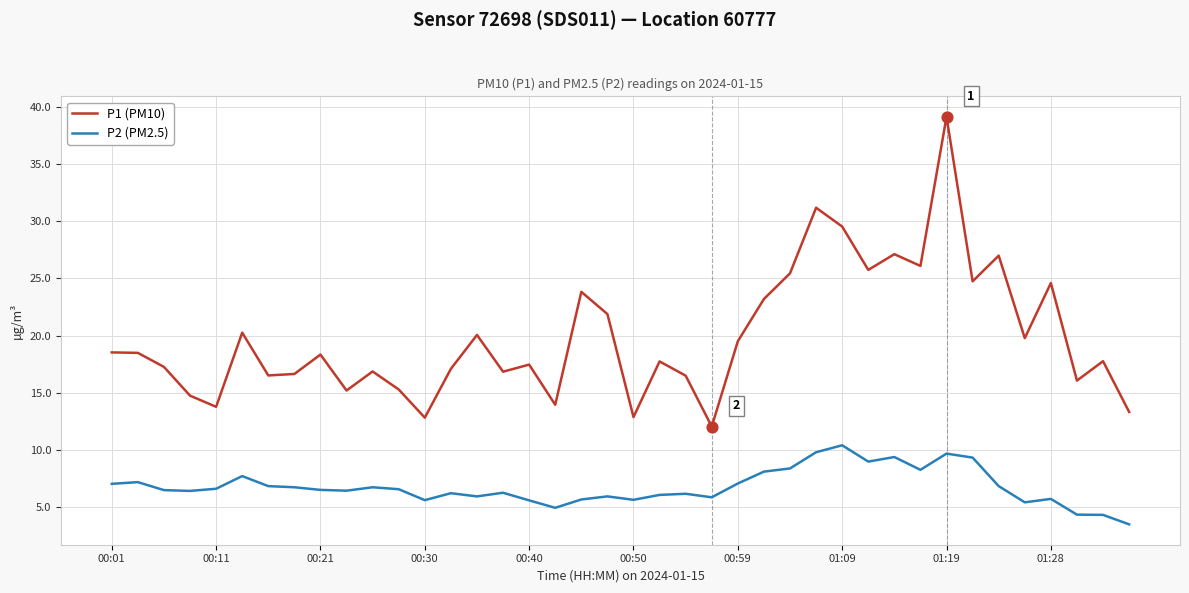

Which series has the largest range (max minus min)?

P1 (PM10)